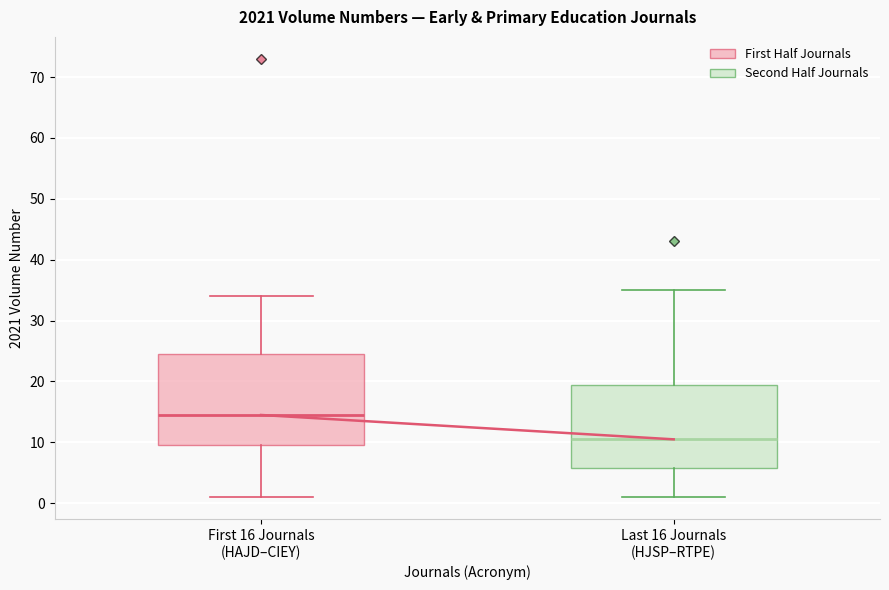

Comparing the boxes themselves (not the whiskers), which one is the tallest?

First 16 Journals (HAJD–CIEY)